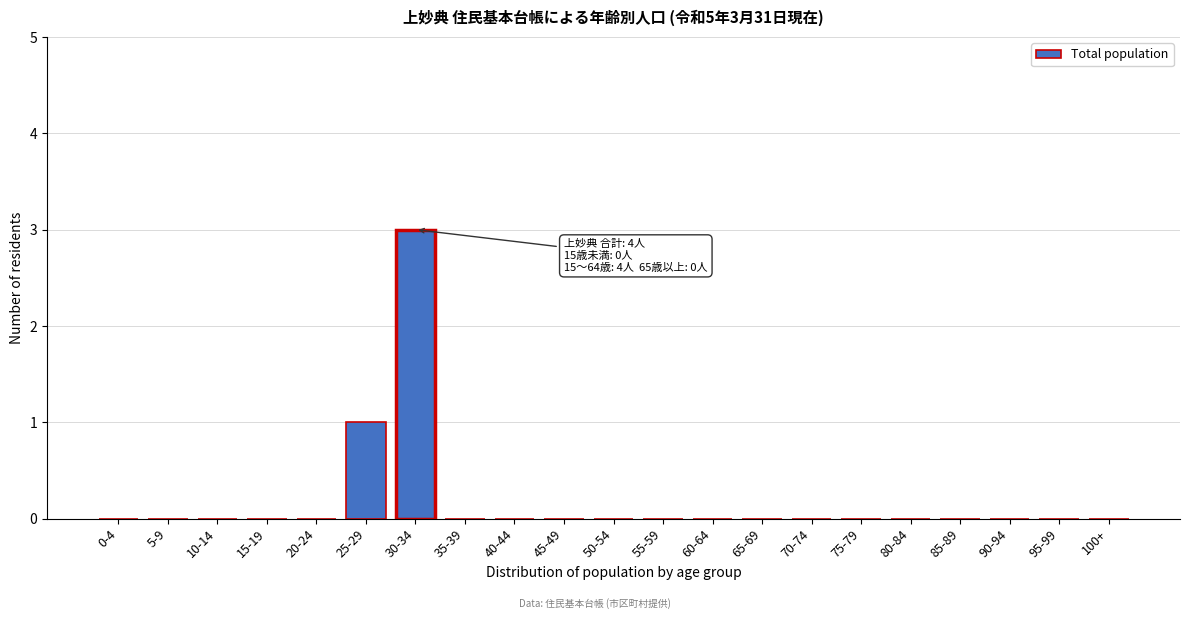

Reading left to right, what are all the values shown in this chart?

0-4=0	5-9=0	10-14=0	15-19=0	20-24=0	25-29=1	30-34=3	35-39=0	40-44=0	45-49=0	50-54=0	55-59=0	60-64=0	65-69=0	70-74=0	75-79=0	80-84=0	85-89=0	90-94=0	95-99=0	100+=0